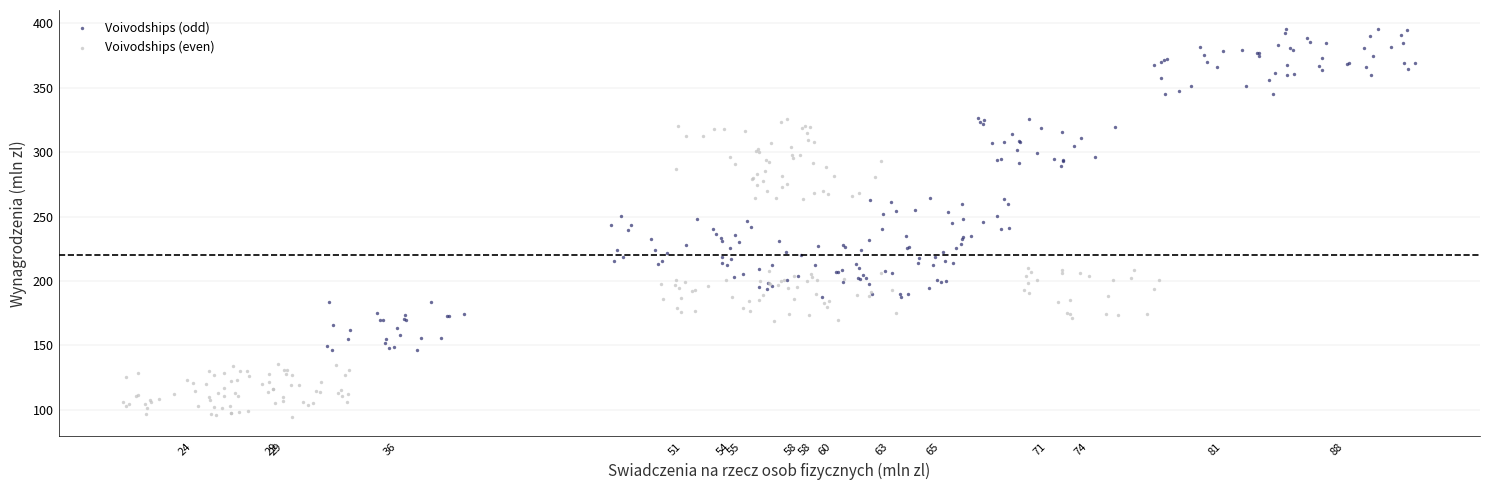

Which series has the largest Y range (max minus min)?

Voivodships (odd)